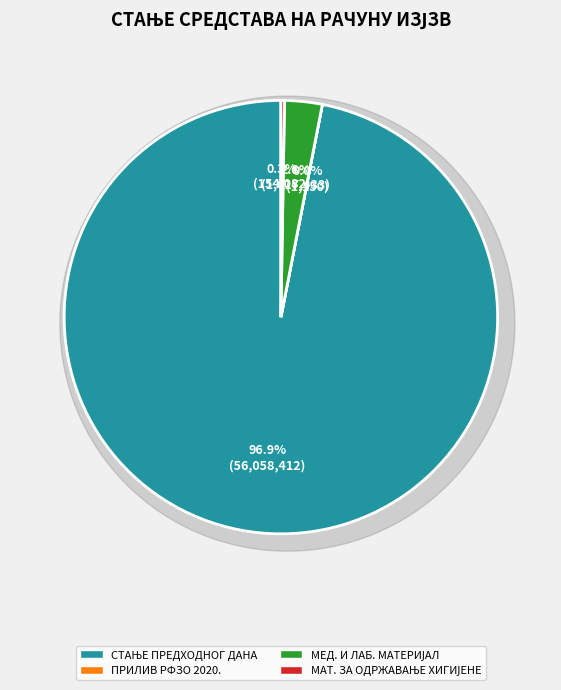

What is the change in value from ПРИЛИВ РФЗО ПО УГОВОРУ ЗА 2020. to МЕДИЦИНСКИ И ЛАБОРАТОРИЈСКИ МАТЕРИЈАЛ?

+1616283.2